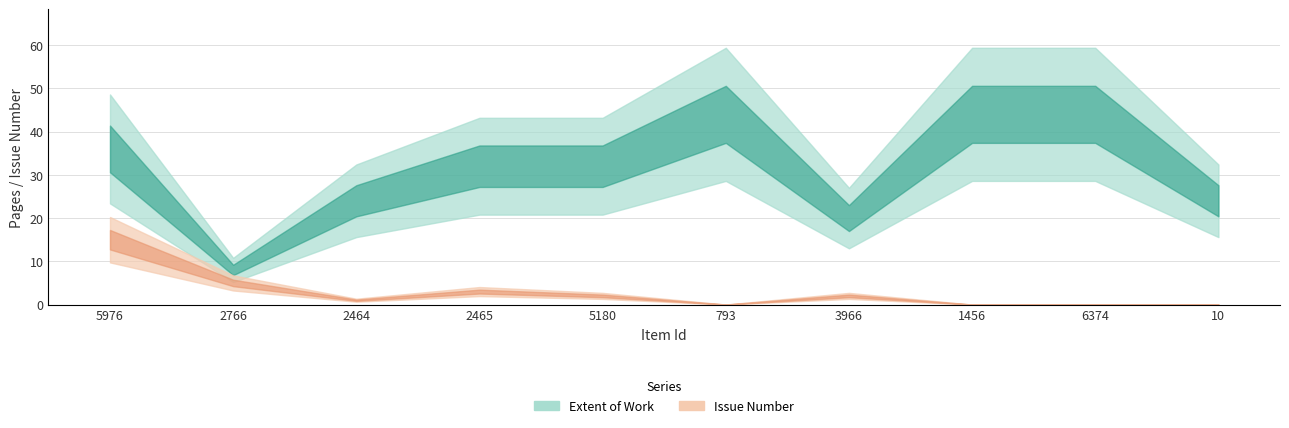

At which label does Extent of Work first exceed 32?

5976